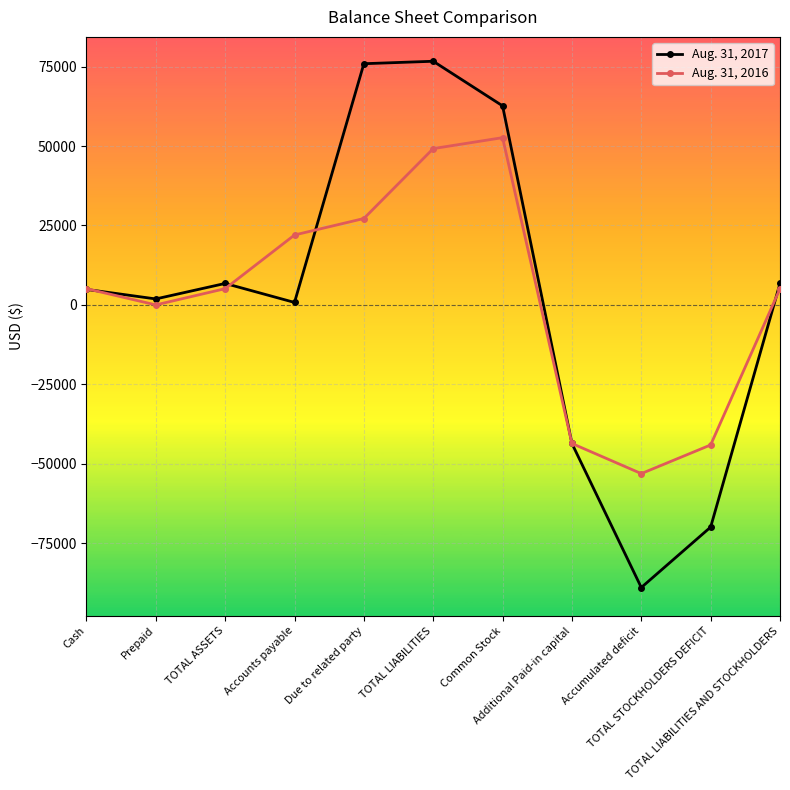

What is the approximate value of Aug. 31, 2016 at Common Stock?

52638